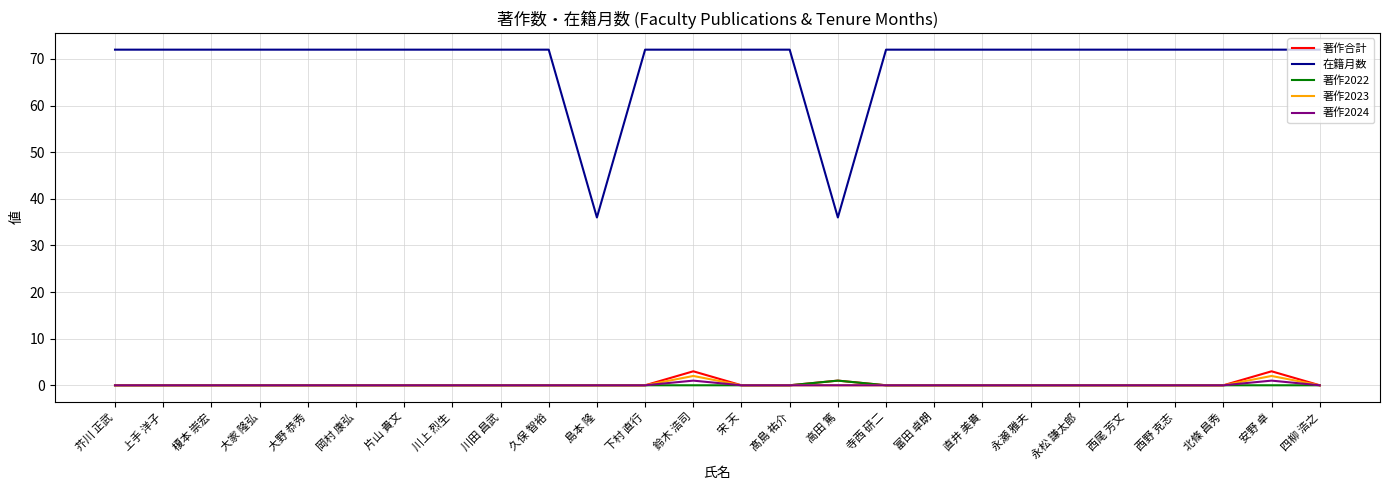

At how many categories does at least one series exceed 47?

24